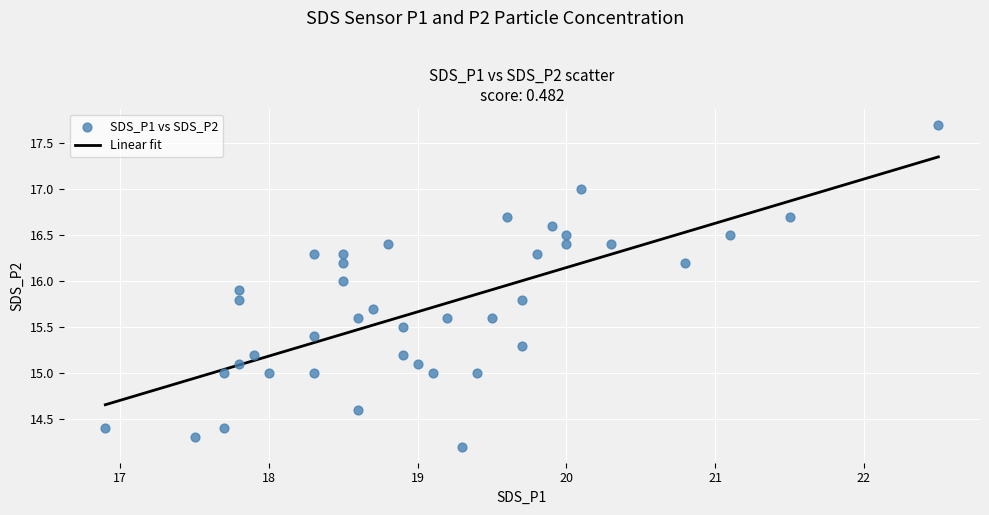

What is the range of X values (max minus min)?

5.6